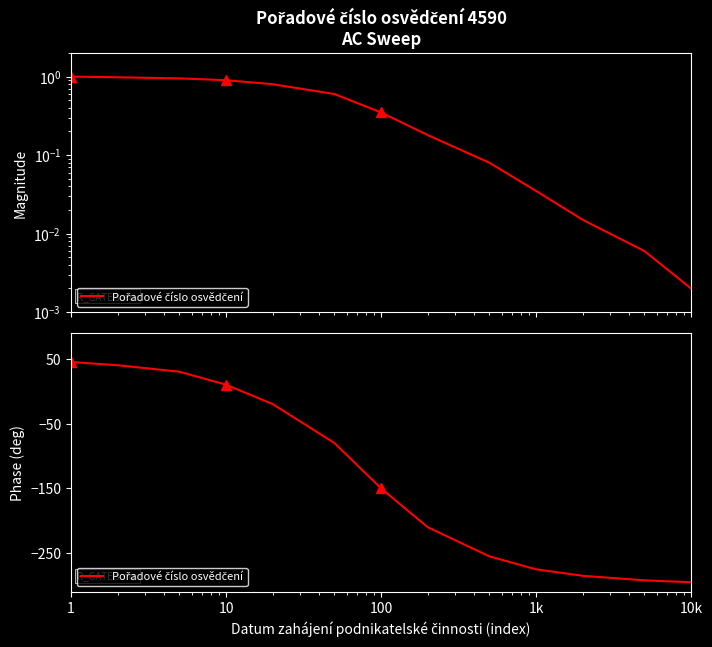

The chart shows a value of -449 at 10. True or false?

False